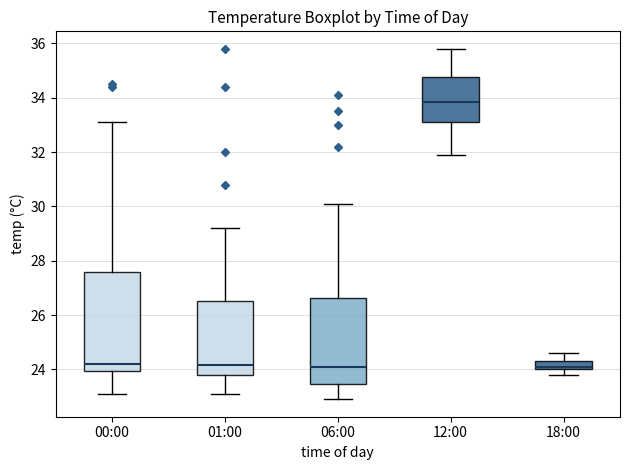

Reading left to right, read every box against the y-axis: the position of its median line, the range the box covers, and the ends of its whiskers. The values are not printed on the chart, so give them approximately, as read against the axis.

00:00: median 24.2, box 24.0 to 27.6, whiskers 23.2 to 33.2
01:00: median 24.2, box 23.8 to 26.6, whiskers 23.2 to 29.2
06:00: median 24.2, box 23.4 to 26.6, whiskers 23.0 to 30.2
12:00: median 33.8, box 33.2 to 34.8, whiskers 32.0 to 35.8
18:00: median 24.2, box 24.0 to 24.4, whiskers 23.8 to 24.6